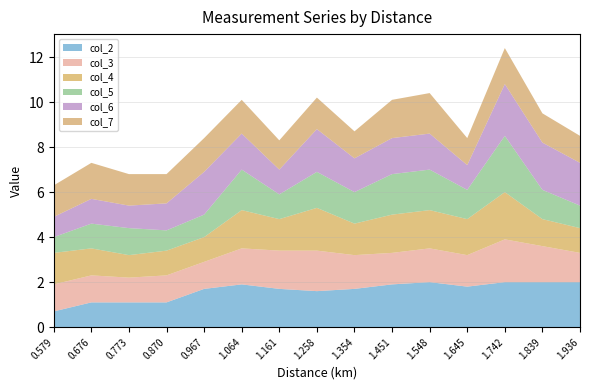

Reading right to left, what are all the values shown in this chart?

col_2: 2.0	2.0	2.0	1.8	2.0	1.9	1.7	1.6	1.7	1.9	1.7	1.1	1.1	1.1	0.7
col_3: 1.3	1.6	1.9	1.4	1.5	1.4	1.5	1.8	1.7	1.6	1.2	1.2	1.1	1.2	1.2
col_4: 1.1	1.2	2.1	1.6	1.7	1.7	1.4	1.9	1.4	1.7	1.1	1.1	1.0	1.2	1.4
col_5: 1.0	1.3	2.5	1.3	1.8	1.8	1.4	1.6	1.1	1.8	1.0	0.9	1.2	1.1	0.7
col_6: 1.9	2.1	2.3	1.1	1.6	1.6	1.5	1.9	1.1	1.6	1.9	1.2	1.0	1.1	0.9
col_7: 1.2	1.3	1.6	1.2	1.8	1.7	1.2	1.4	1.3	1.5	1.5	1.3	1.4	1.6	1.4